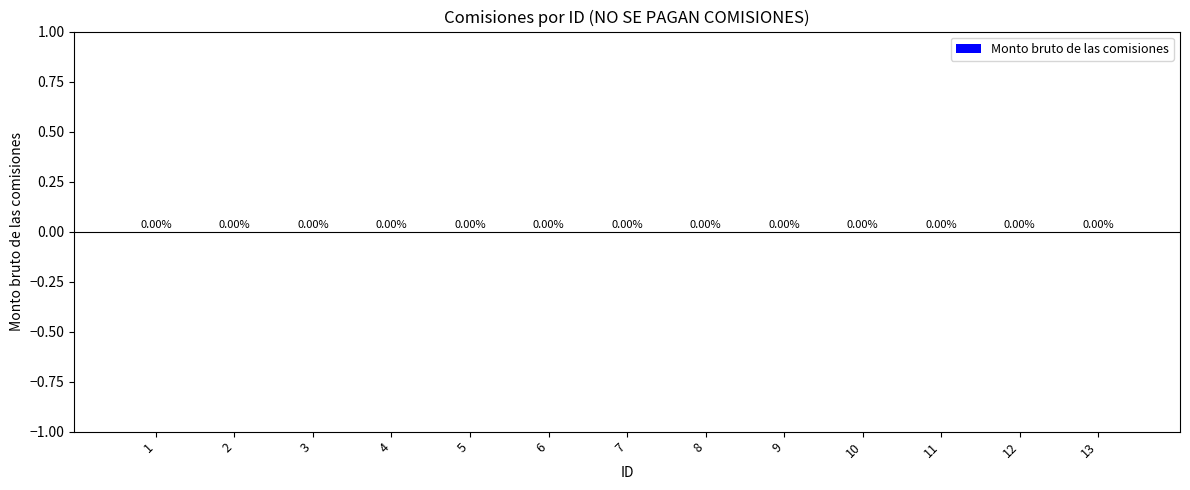

Which label corresponds to the smallest value in the chart?

1